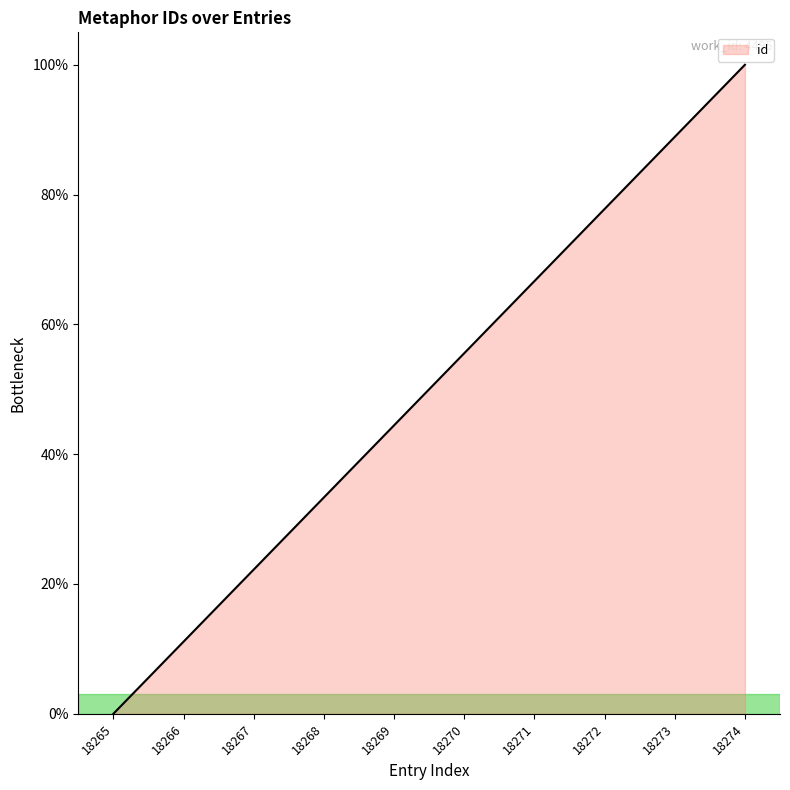

Reading left to right, what are all the values shown in this chart?

18265=0.0	18266=11.1	18267=22.2	18268=33.3	18269=44.4	18270=55.6	18271=66.7	18272=77.8	18273=88.9	18274=100.0